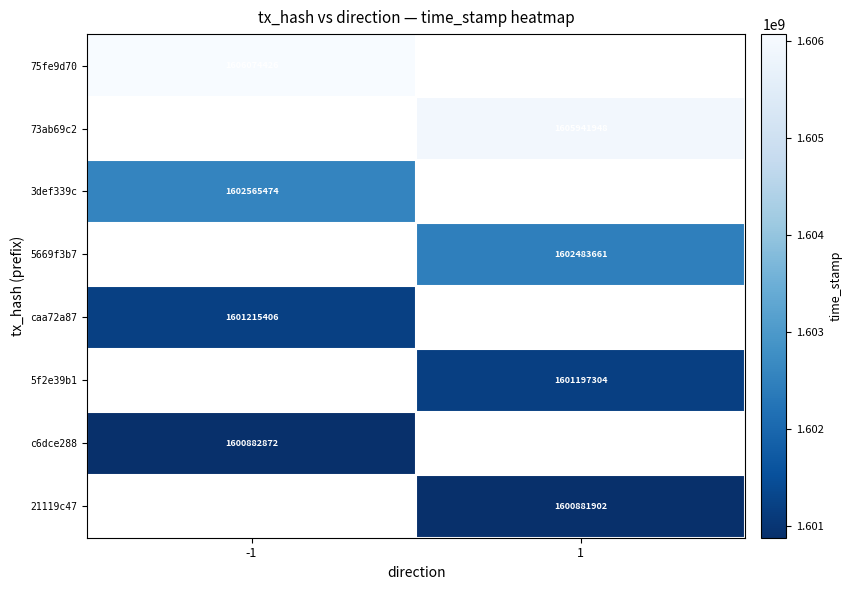

True or false: 3def339c has a value of 1602565474 at -1.

True